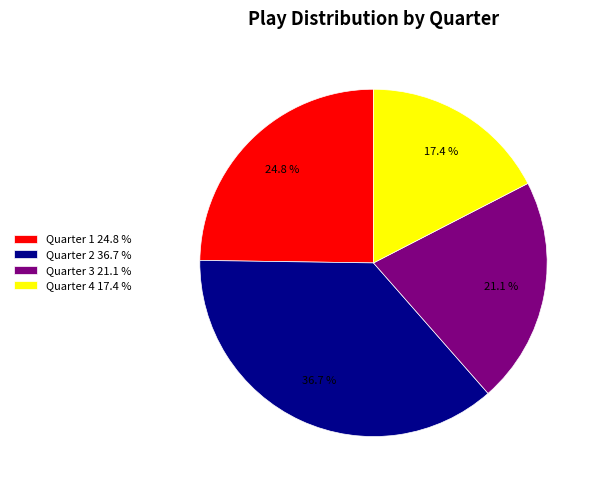

To the nearest percent, what percentage of the pie is Quarter 1?

25%